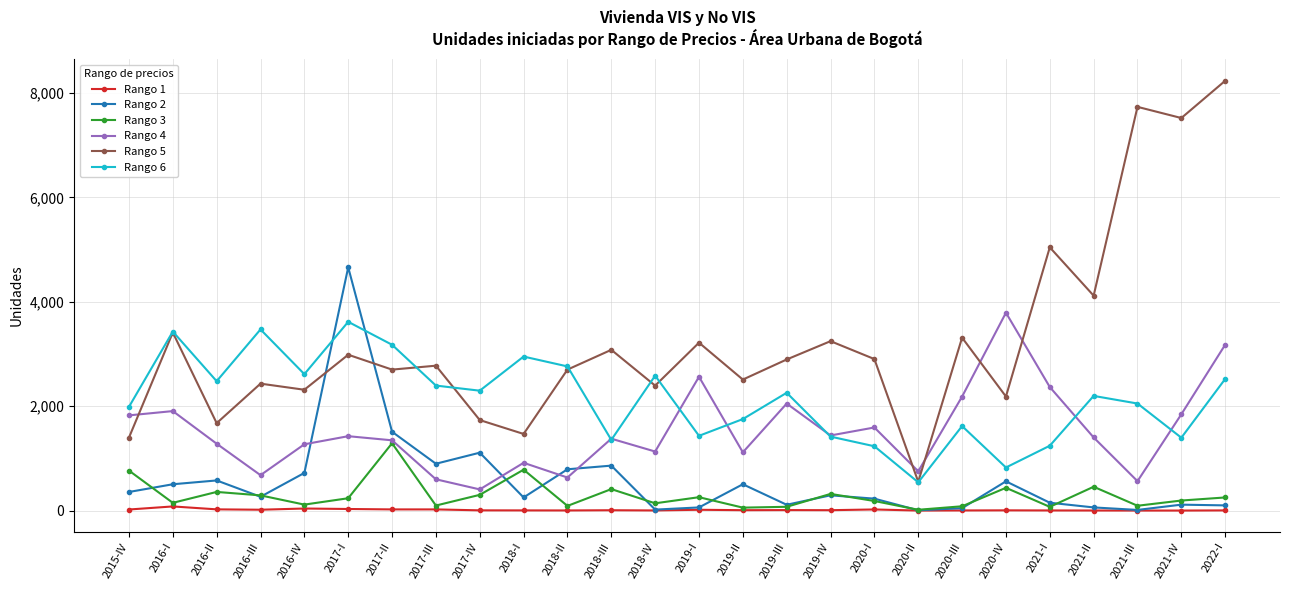

What is the maximum value shown in the chart?

8236